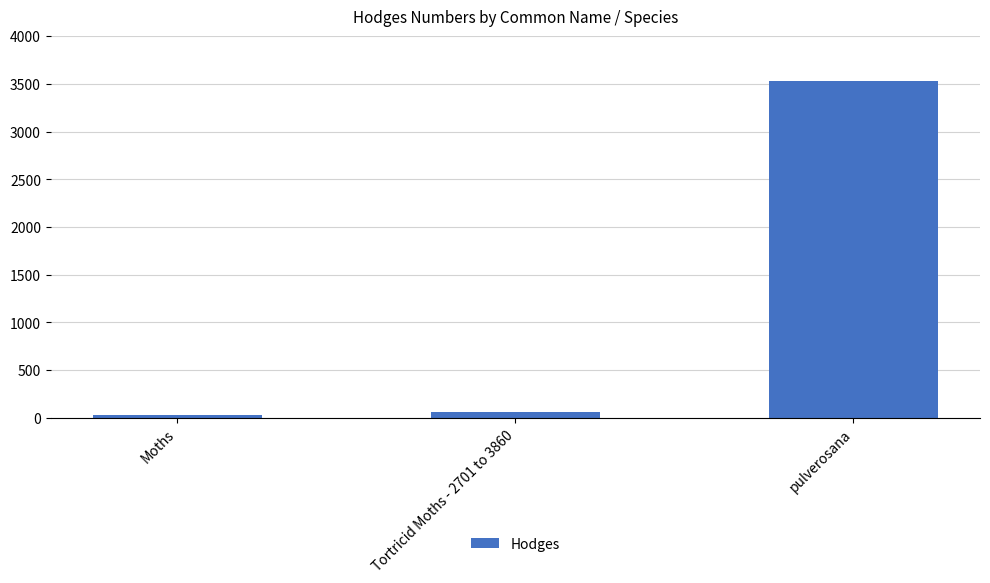

What is the label of the 1st bar from the left?

Moths